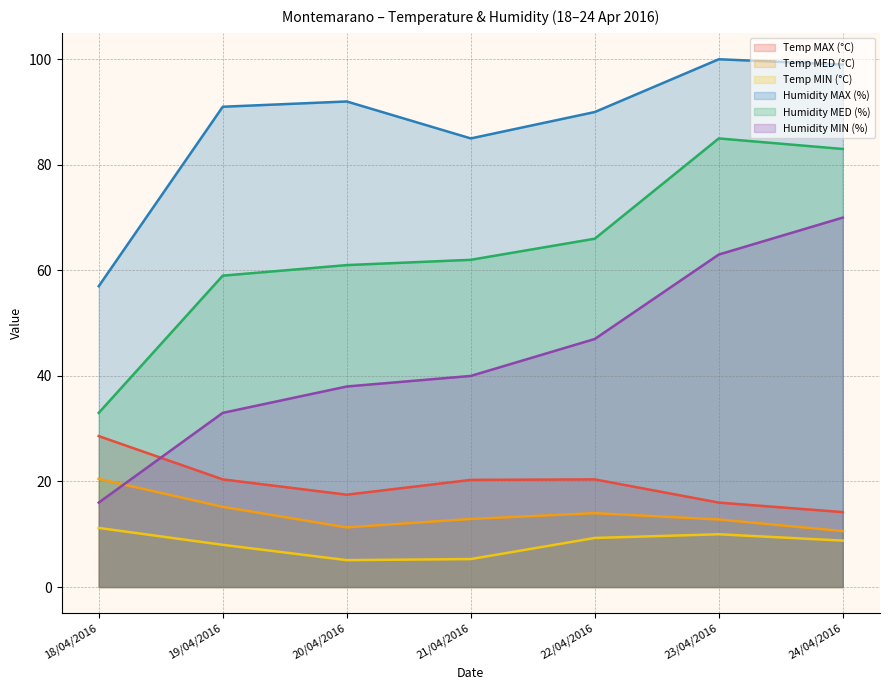

What is the sum of all Temp MIN (°C) values?

57.7